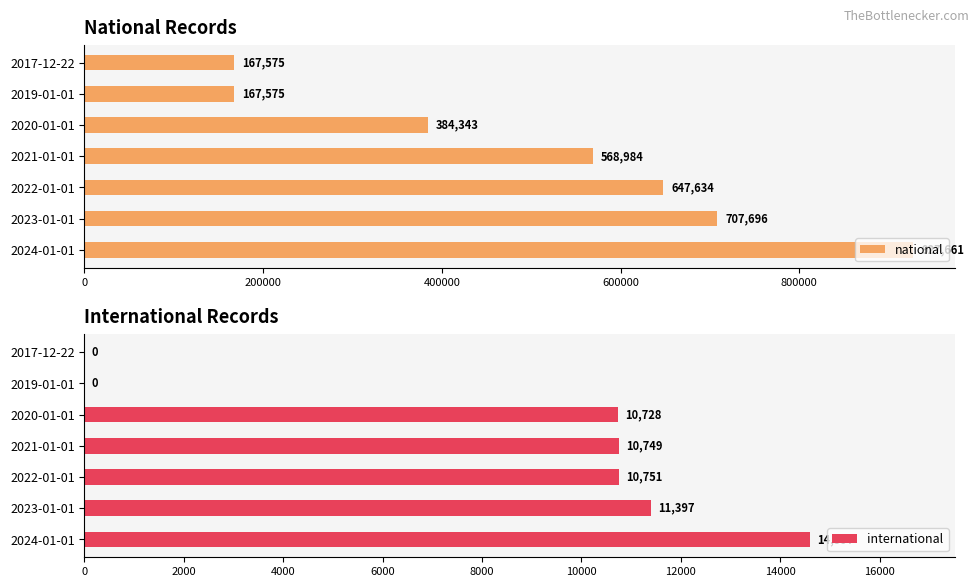

List the series in order of their overall mean, lowest first.

international, national